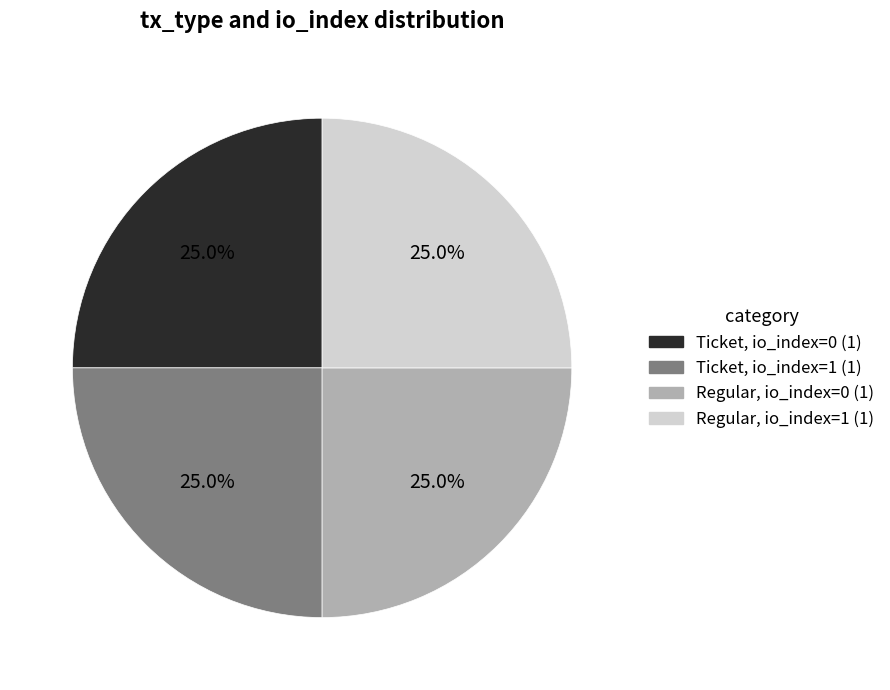

Does any single category account for the majority?

No